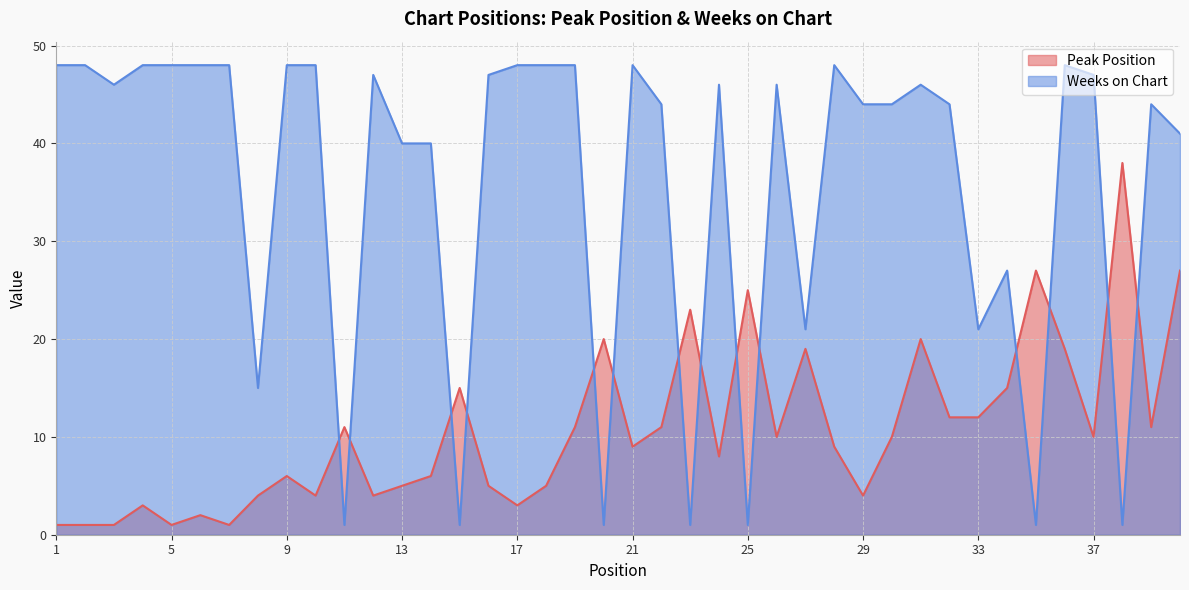

How many interior local peaks does the Peak Position series have?

12